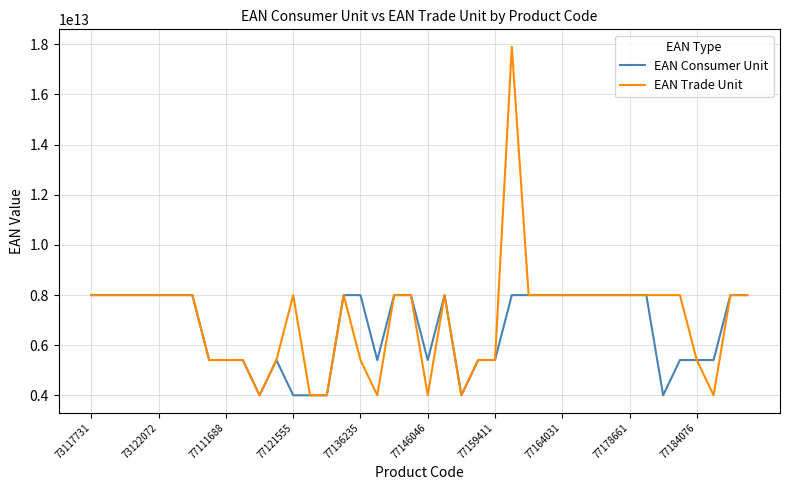

Which series has the largest range (max minus min)?

EAN Trade Unit